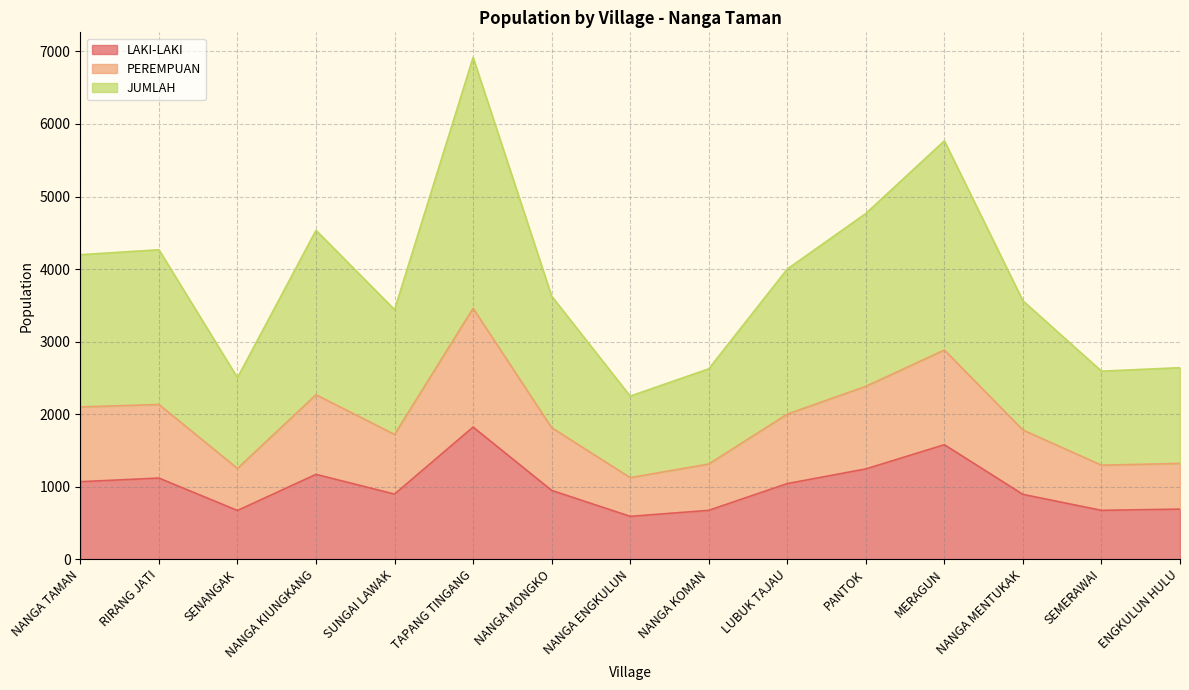

True or false: LAKI-LAKI and PEREMPUAN intersect in this chart.

False